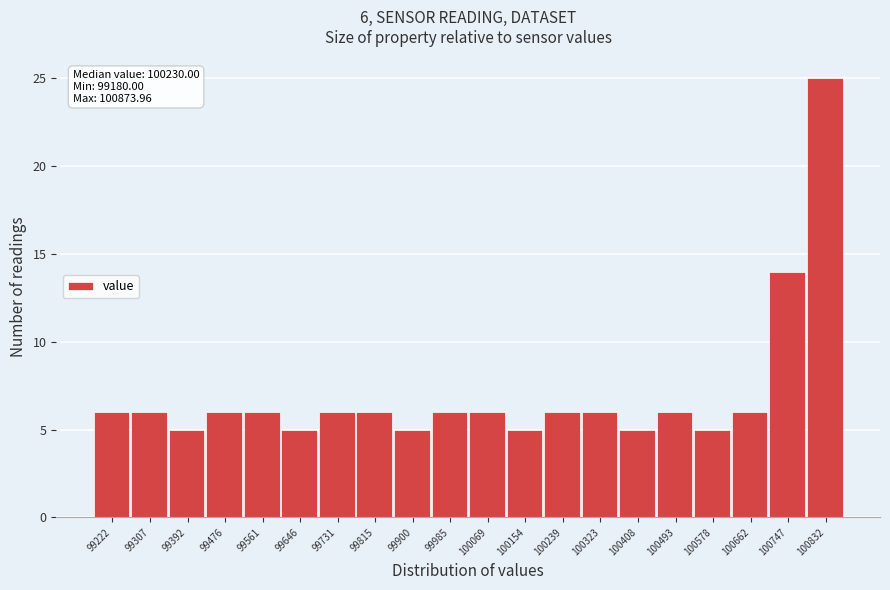

Which range on the x-axis has the tallest bar?

100790 to 100870